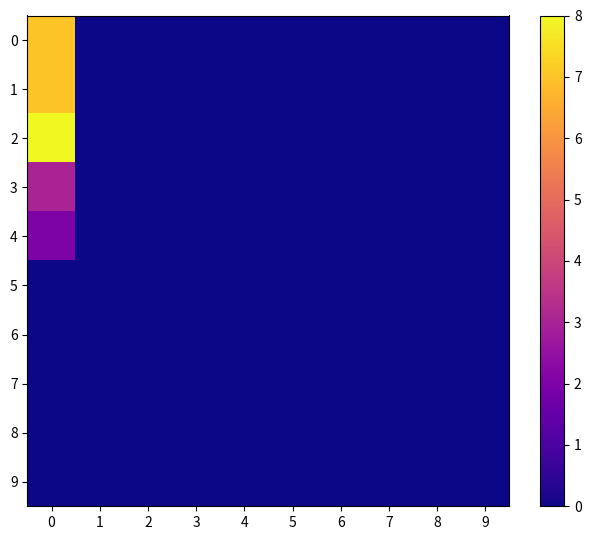

Reading left to right, extract all data points from this chart.

0: 0=7	1=0	2=0	3=0	4=0	5=0	6=0	7=0	8=0	9=0
1: 0=7	1=0	2=0	3=0	4=0	5=0	6=0	7=0	8=0	9=0
2: 0=8	1=0	2=0	3=0	4=0	5=0	6=0	7=0	8=0	9=0
3: 0=3	1=0	2=0	3=0	4=0	5=0	6=0	7=0	8=0	9=0
4: 0=2	1=0	2=0	3=0	4=0	5=0	6=0	7=0	8=0	9=0
5: 0=0	1=0	2=0	3=0	4=0	5=0	6=0	7=0	8=0	9=0
6: 0=0	1=0	2=0	3=0	4=0	5=0	6=0	7=0	8=0	9=0
7: 0=0	1=0	2=0	3=0	4=0	5=0	6=0	7=0	8=0	9=0
8: 0=0	1=0	2=0	3=0	4=0	5=0	6=0	7=0	8=0	9=0
9: 0=0	1=0	2=0	3=0	4=0	5=0	6=0	7=0	8=0	9=0